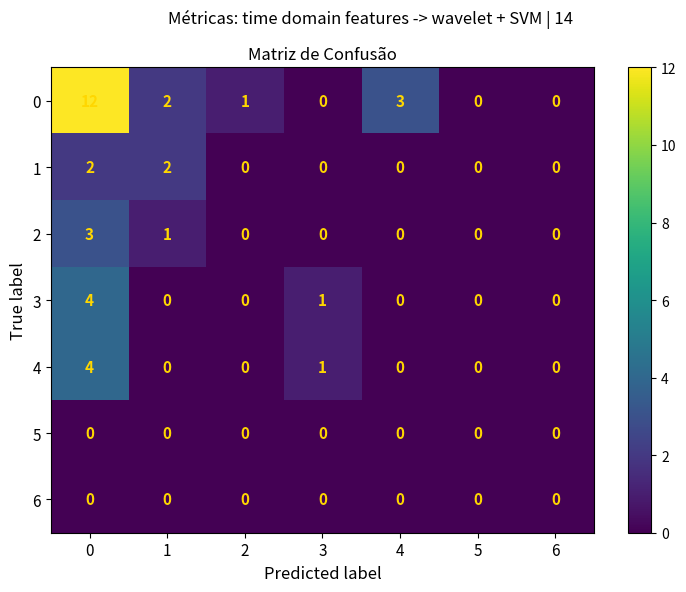

What is the highest value of the 2 series?

3